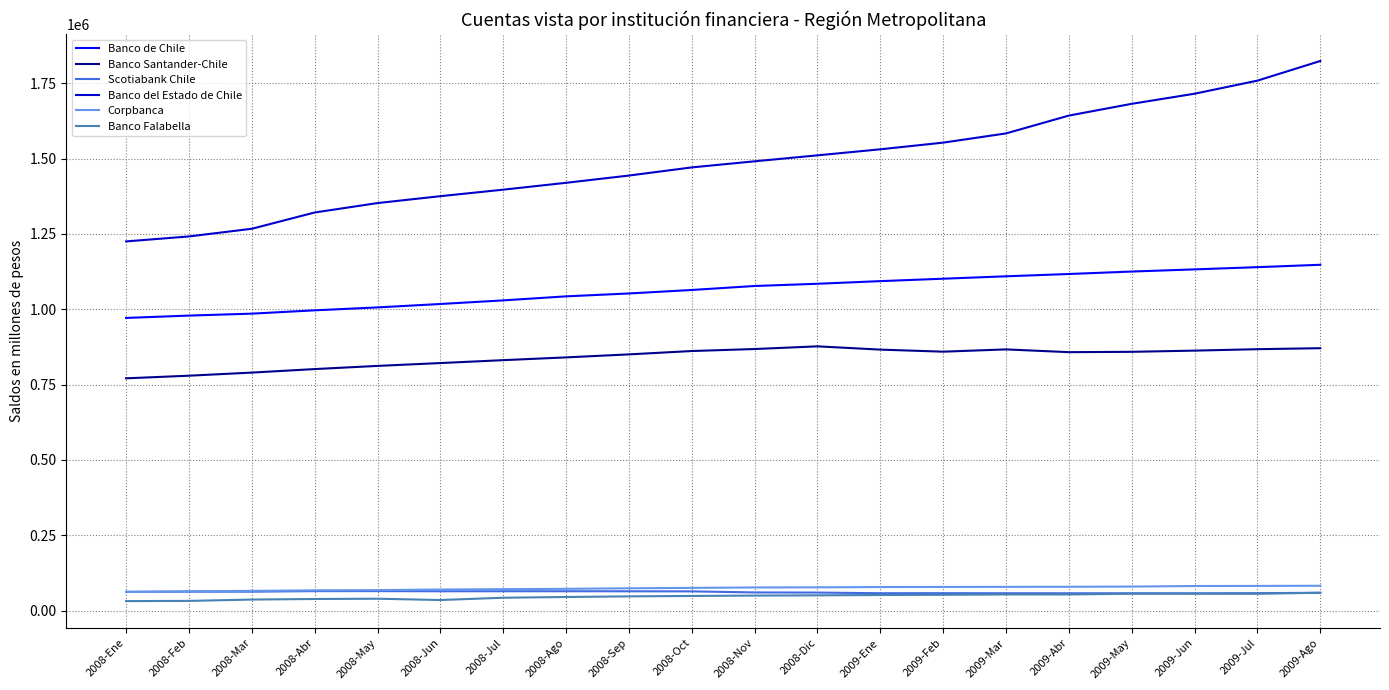

The value of Banco del Estado de Chile at 2008-Nov is 2501090. True or false?

False